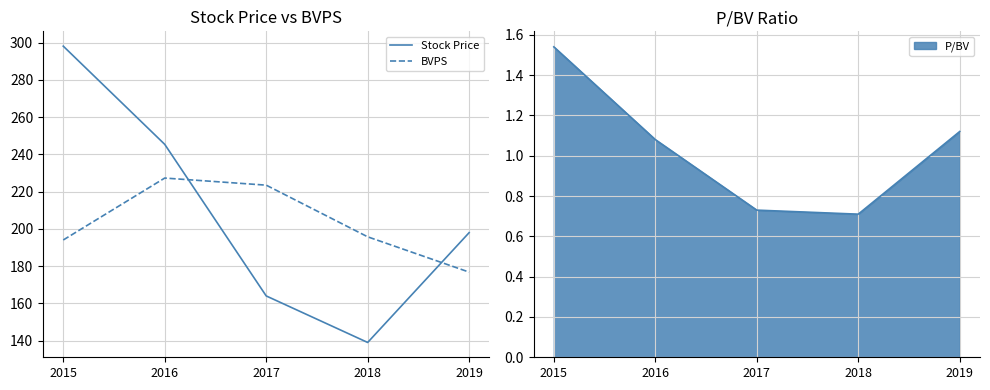

Rank the series by their average value, from highest to lowest.

Stock Price, BVPS